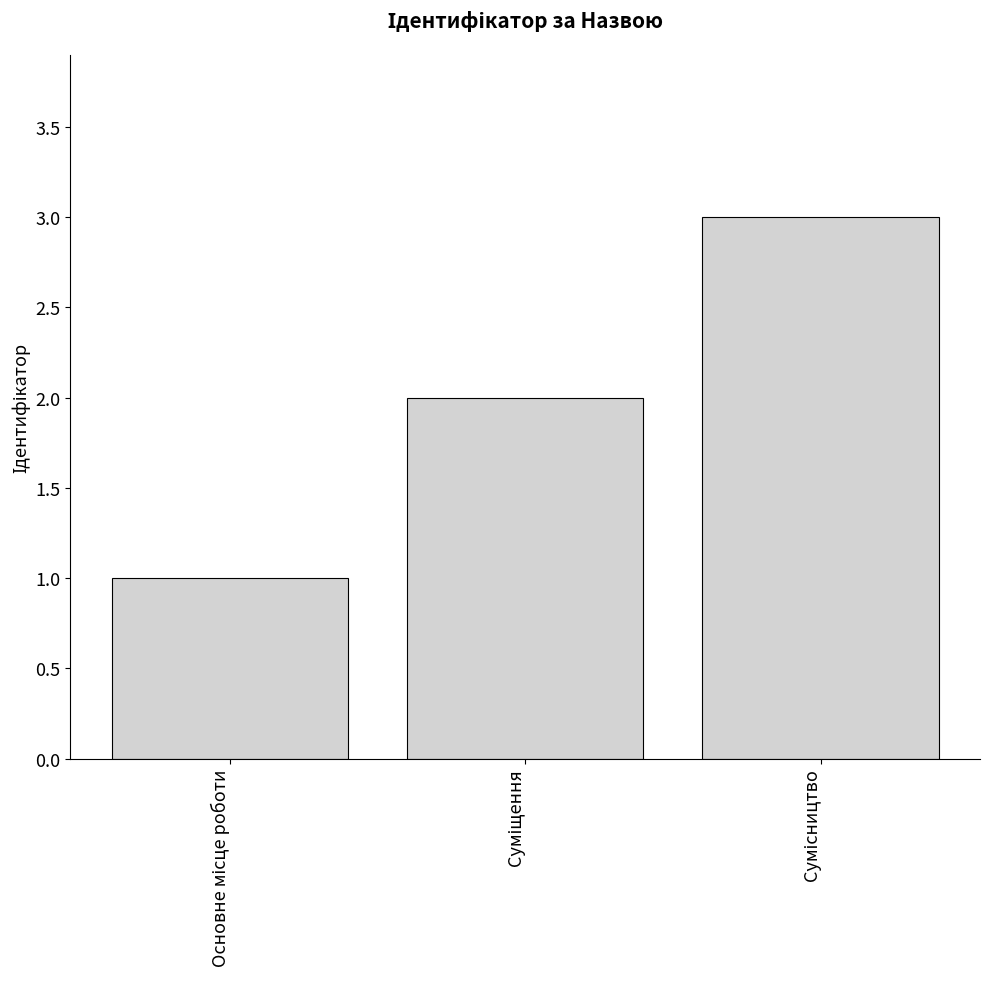

What is the difference between the maximum and second lowest values?

1